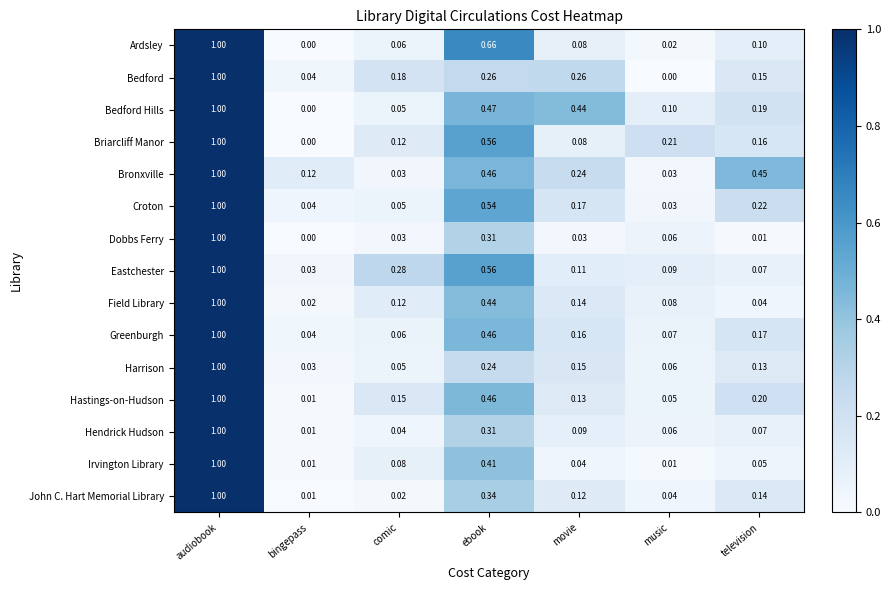

At which label is Croton closest to 0?

music